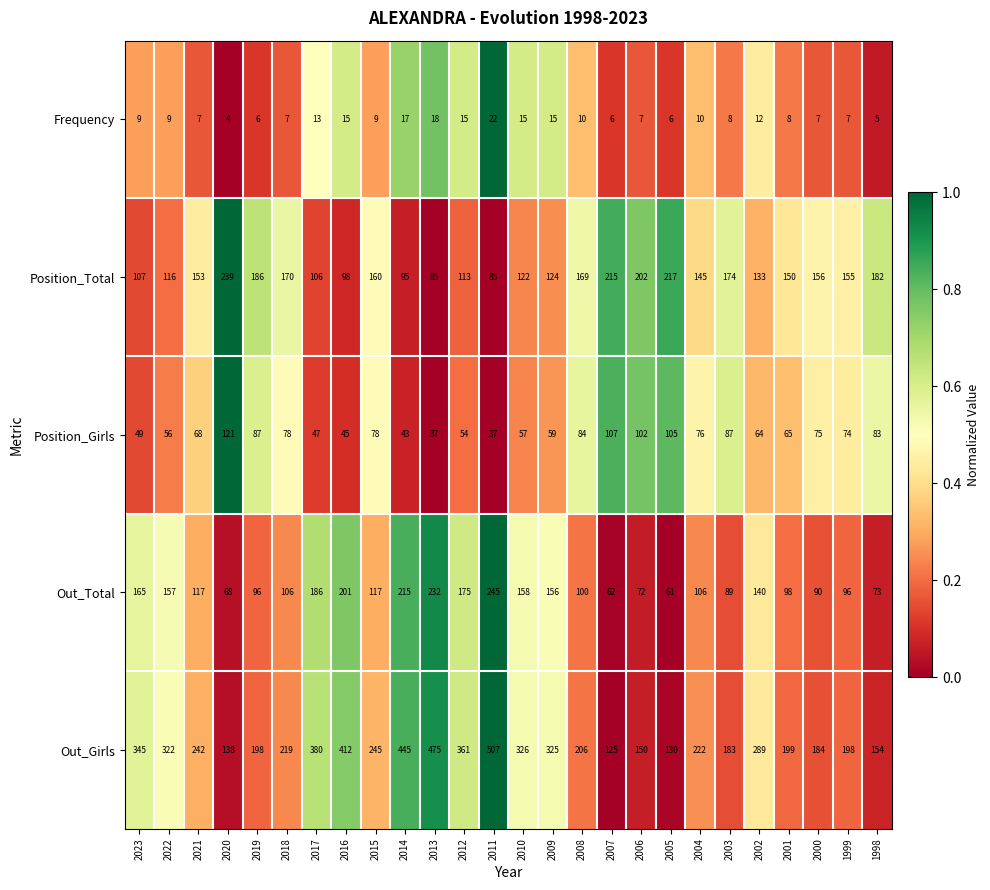

Count the number of data series in this chart.

5